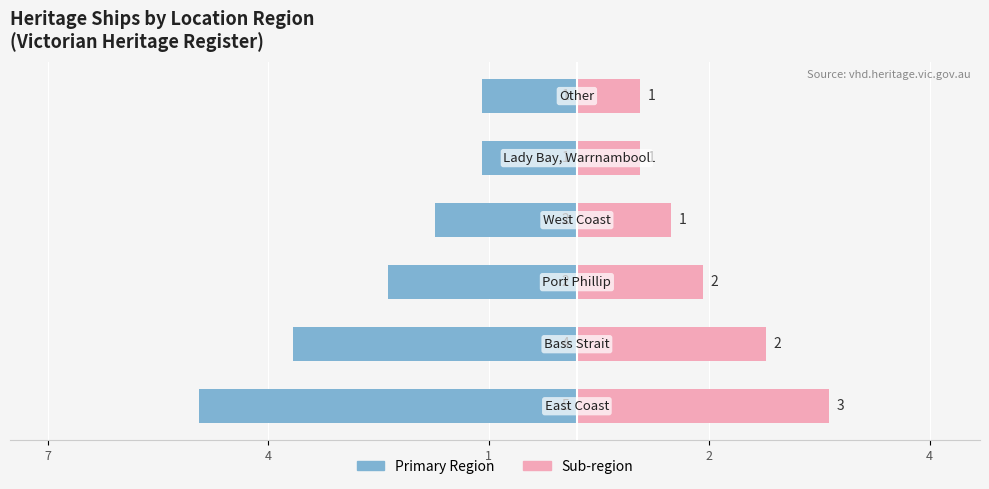

What is the value of the Sub-region bar at the 4th from the left?

1.2